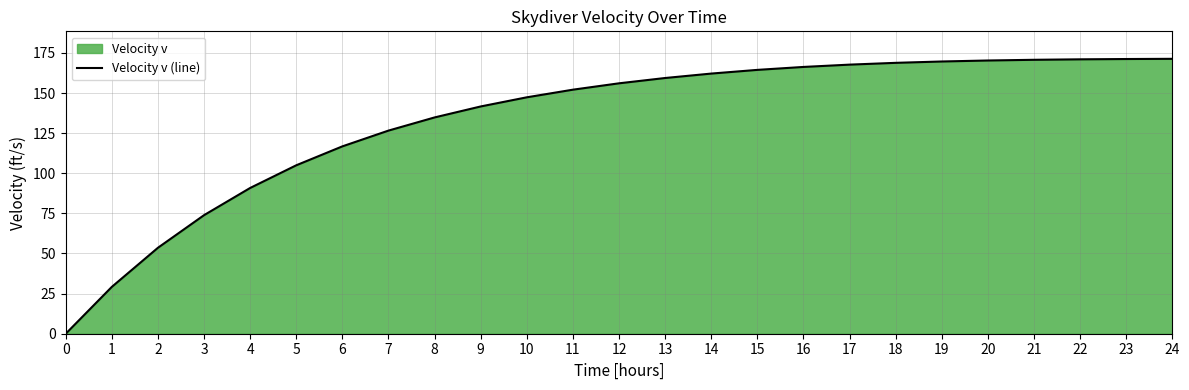

Rank the categories by value from lowest to highest.

0, 1, 2, 3, 4, 5, 6, 7, 8, 9, 10, 11, 12, 13, 14, 15, 16, 17, 18, 19, 20, 21, 22, 23, 24